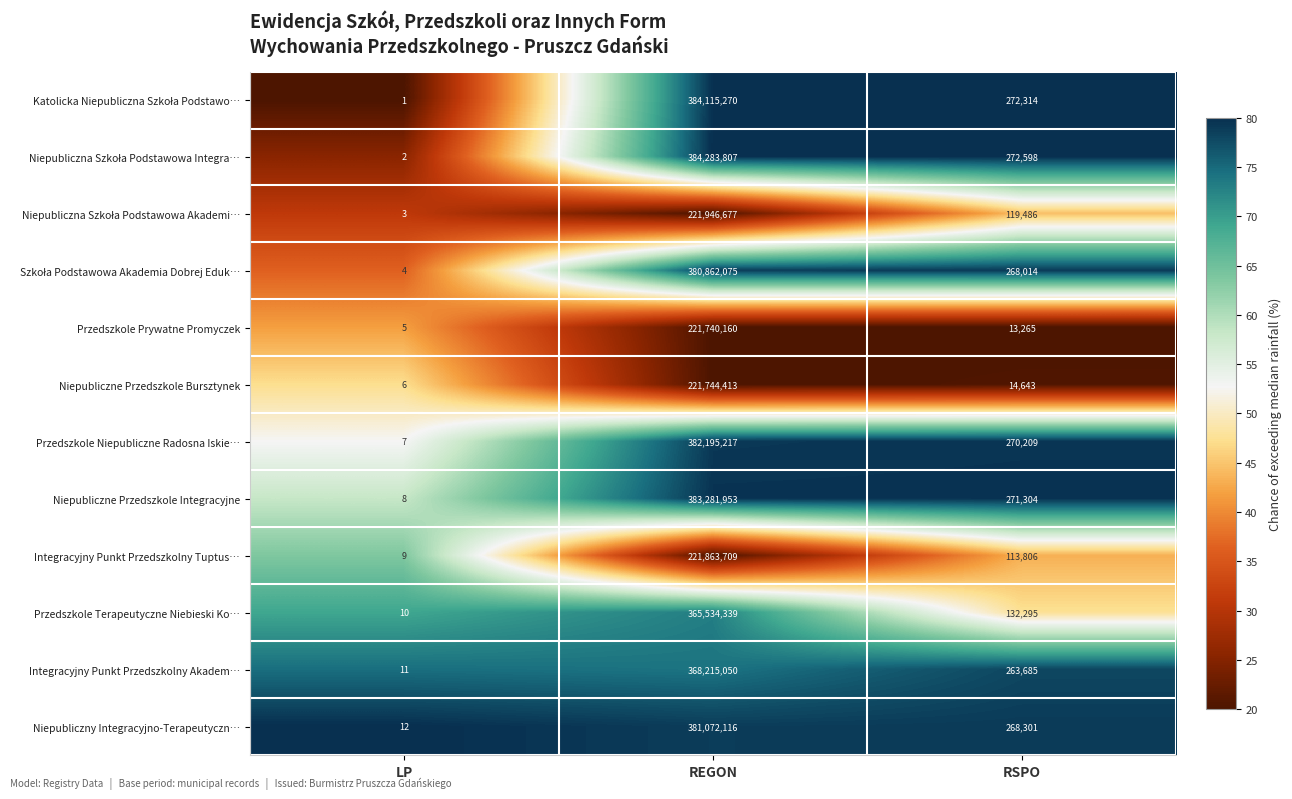

At which label does Integracyjny Punkt Przedszkolny Tuptus… first exceed 113806?

REGON